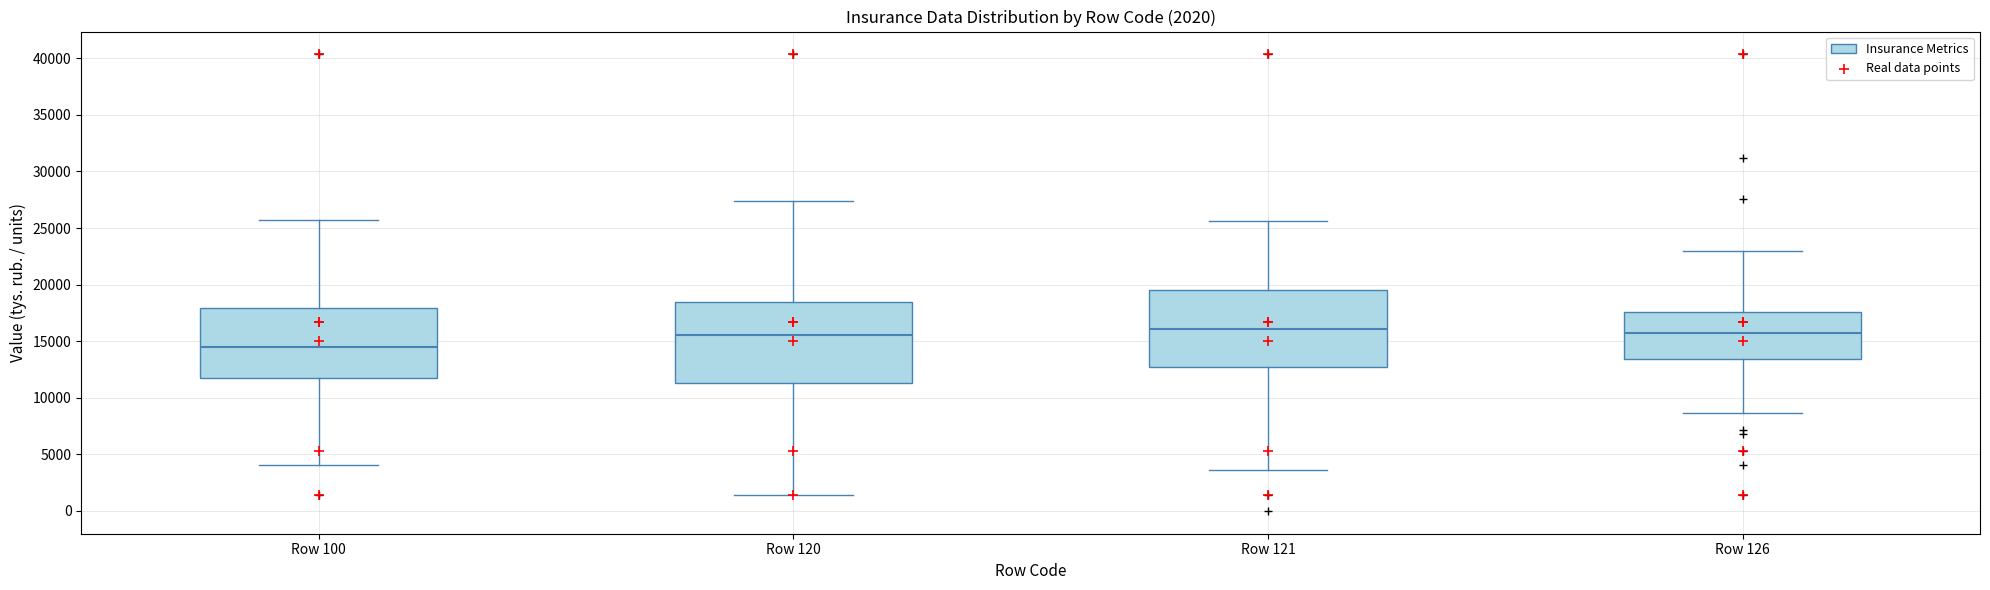

Which box has the lowest median line?

Row 100